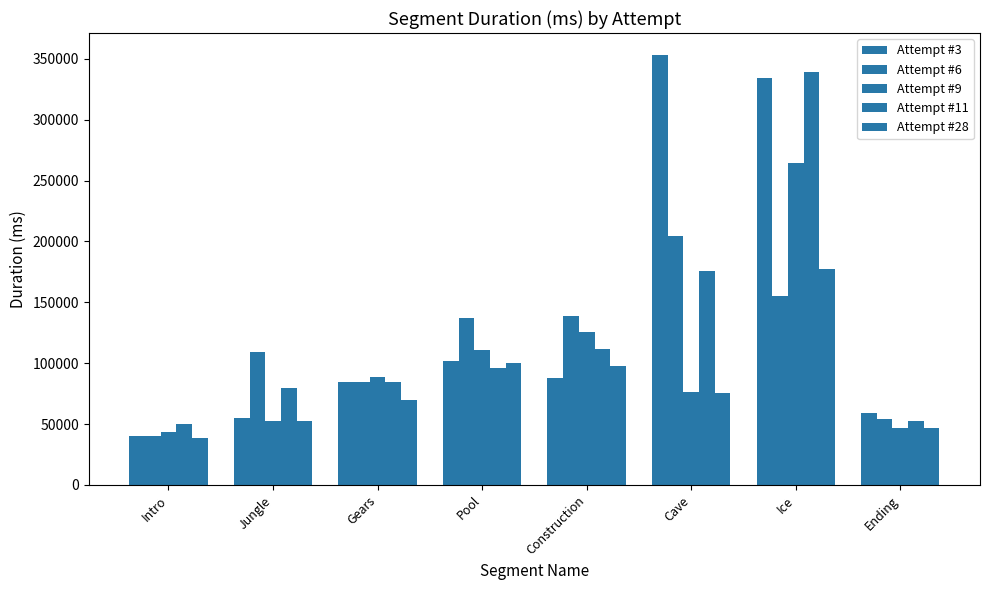

How many bars are there in total?

40